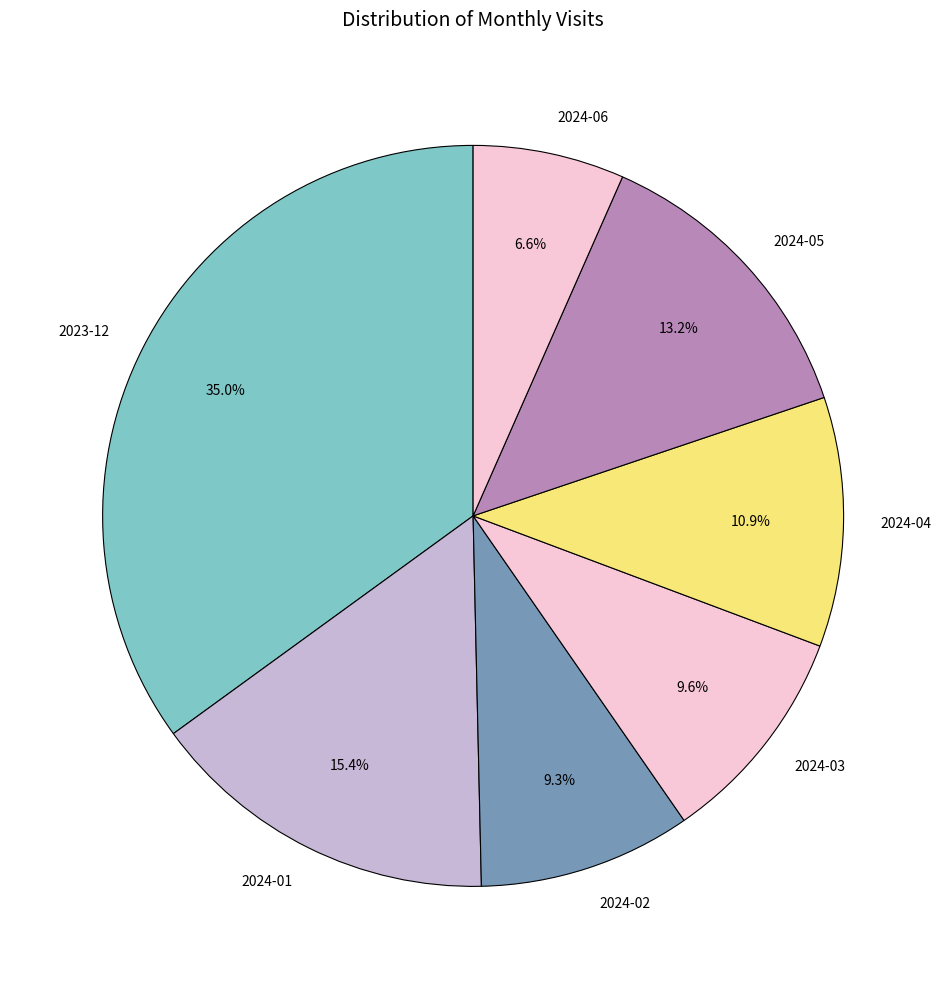

Count the number of slices in the pie.

7